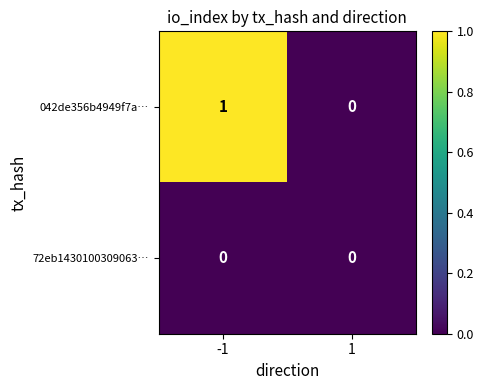

Rank the series by their average value, from highest to lowest.

042de356b4949f7a…, 72eb1430100309063…